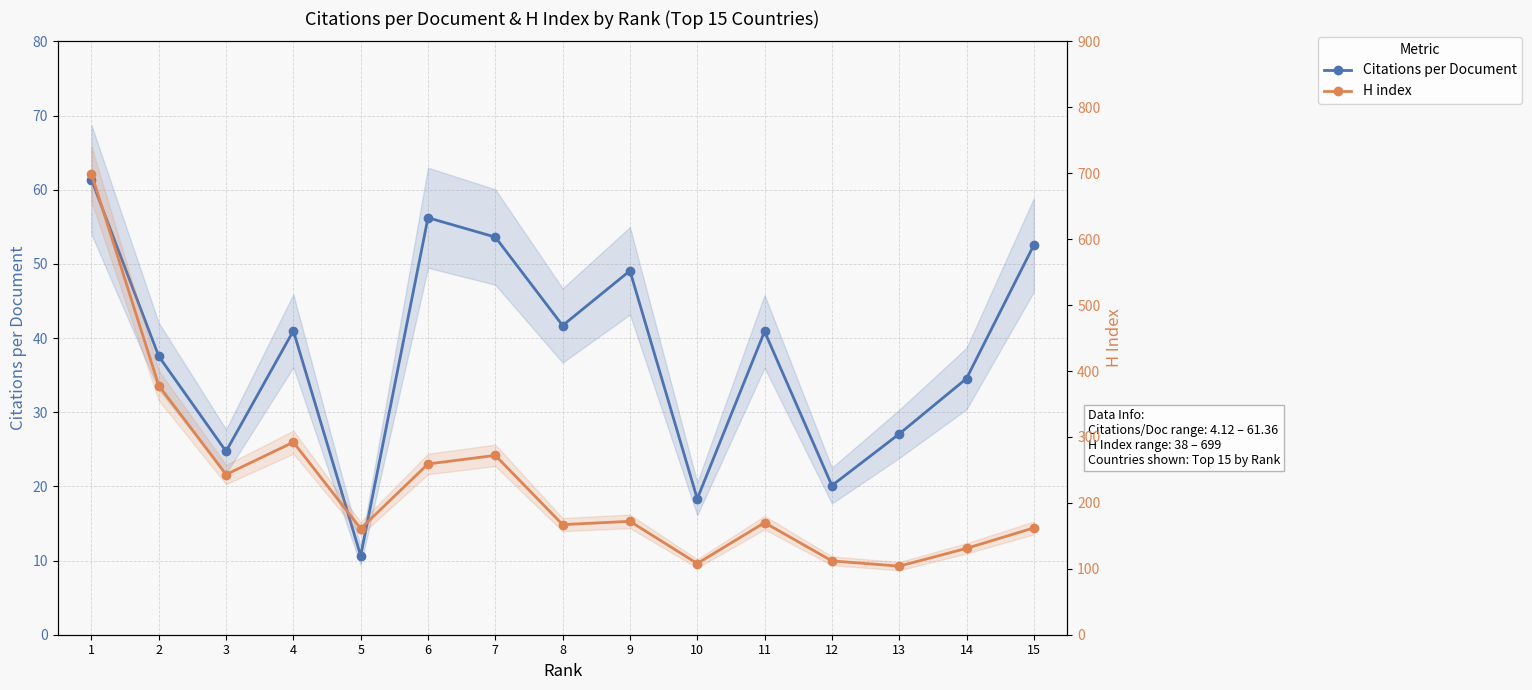

Where does the H index series first go above 170?

1